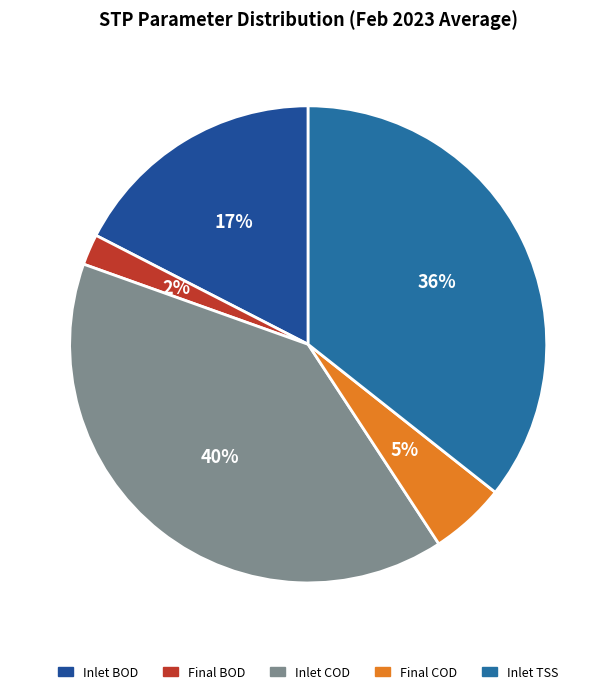

What is the change in value from Final COD to Inlet TSS?

+0.7